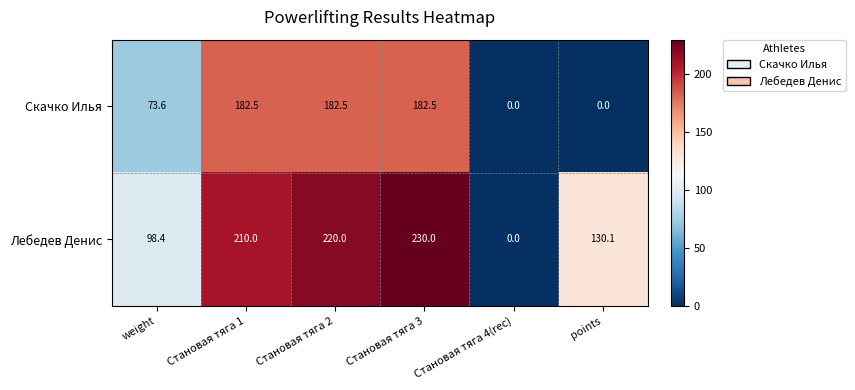

Rank the series by their maximum value, from lowest to highest.

Скачко Илья, Лебедев Денис